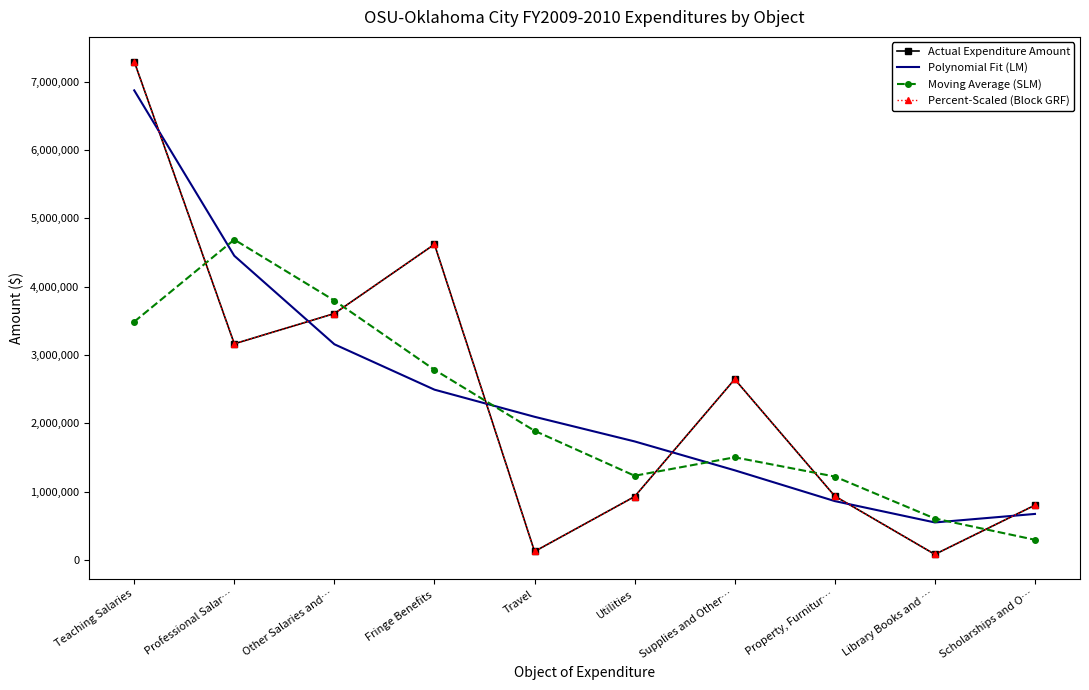

True or false: Actual Expenditure Amount has a value of 1336322.6 at Property, Furnitur….

False